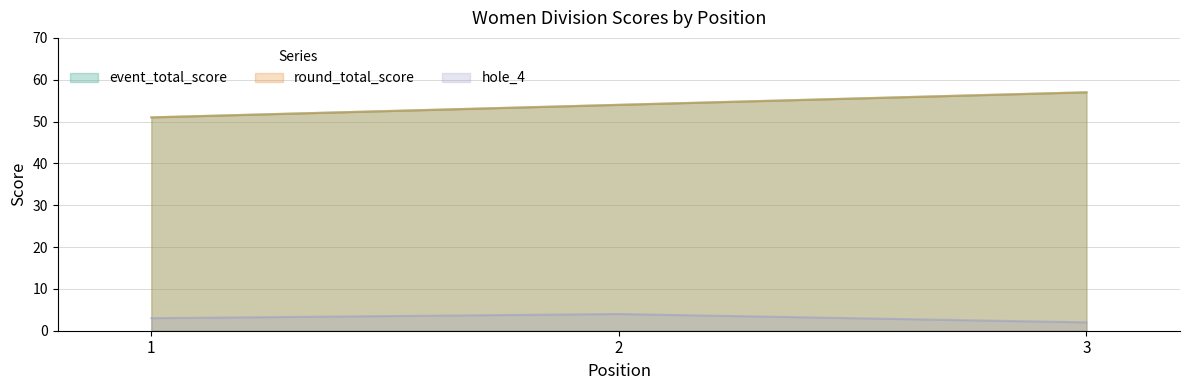

Does the chart have visible grid lines?

Yes